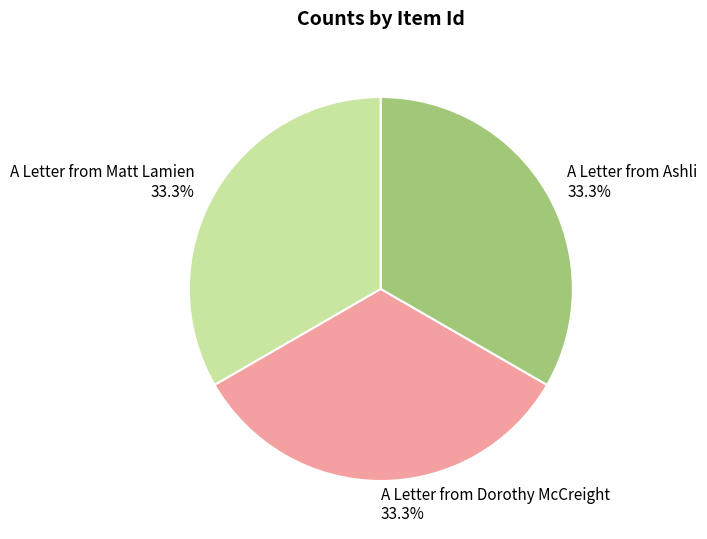

Combined, what portion of the pie is A Letter from Ashli and A Letter from Matt Lamien?

66.7%